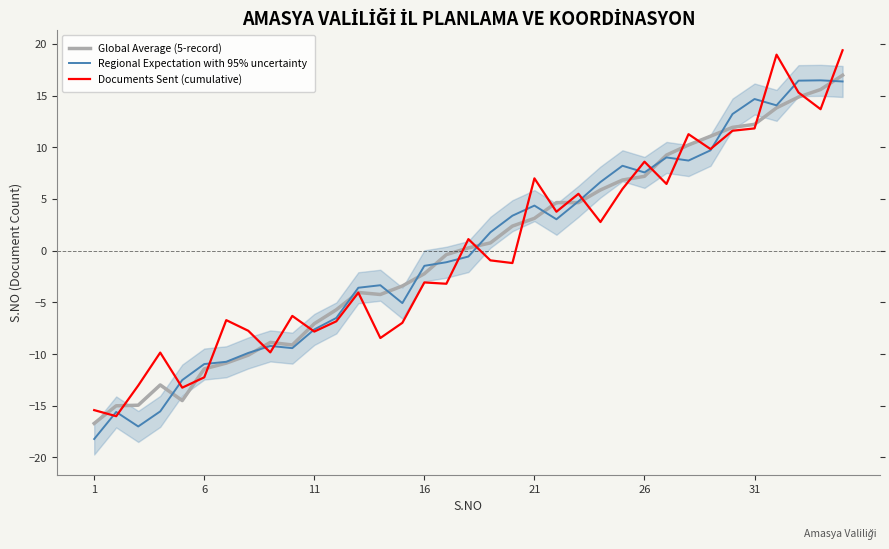

What is the minimum value for Regional Expectation with 95% uncertainty?

-18.2